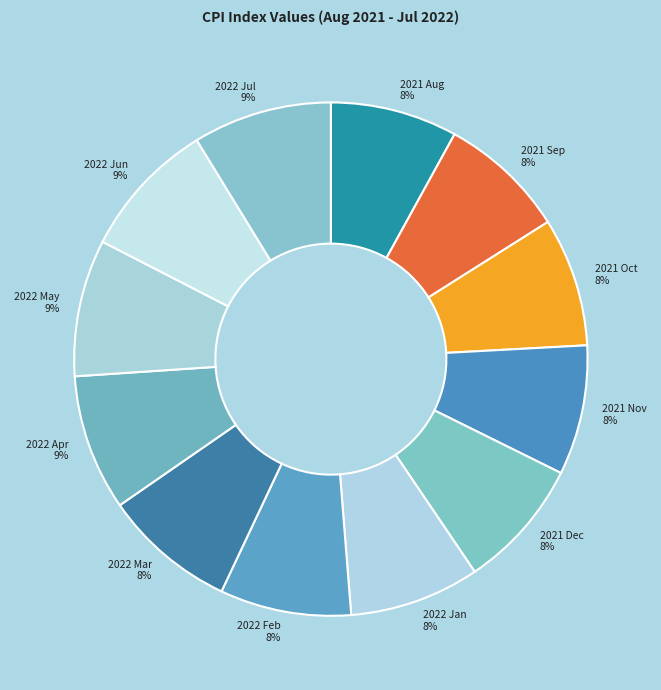

How many segments does this pie chart have?

12